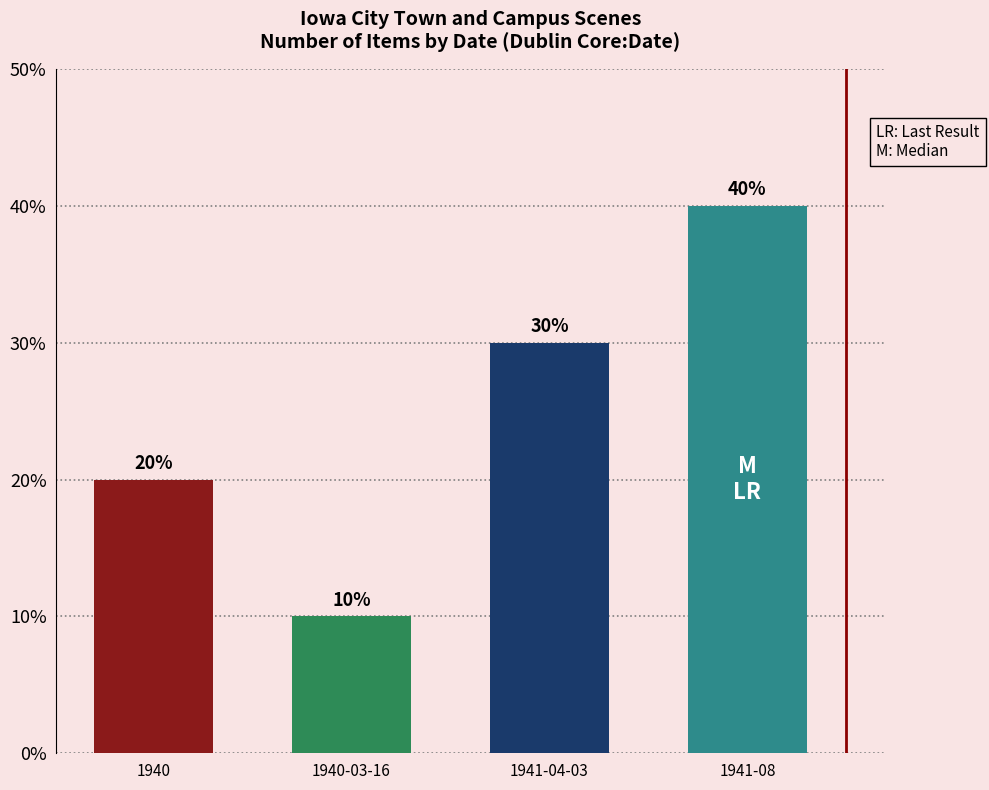

At which category does the chart reach its minimum across all series?

1940-03-16